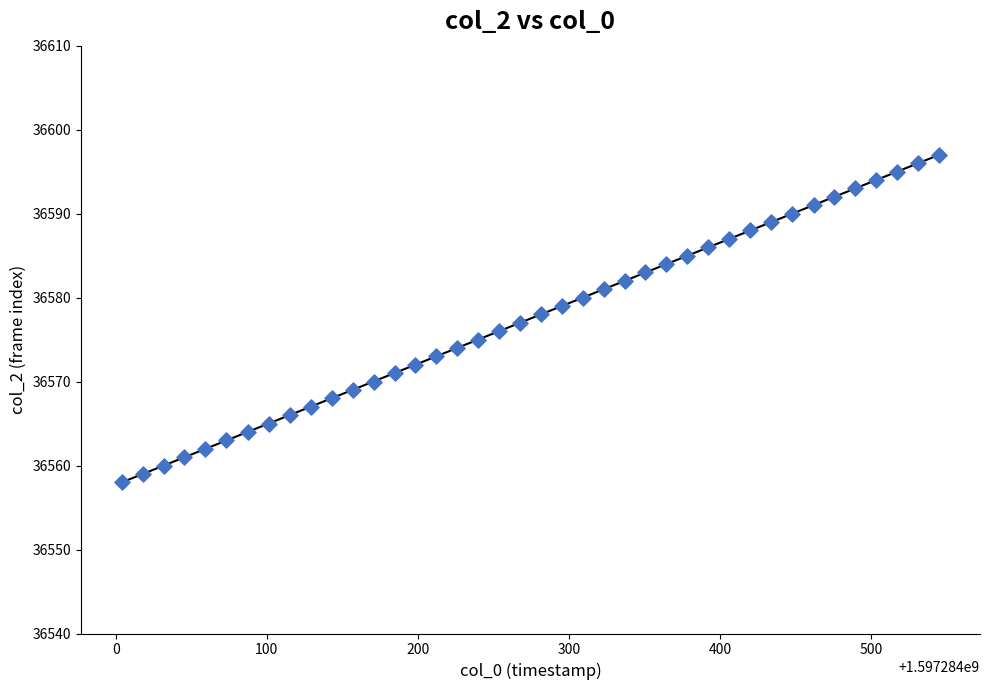

What is the range of Y values (max minus min)?

39